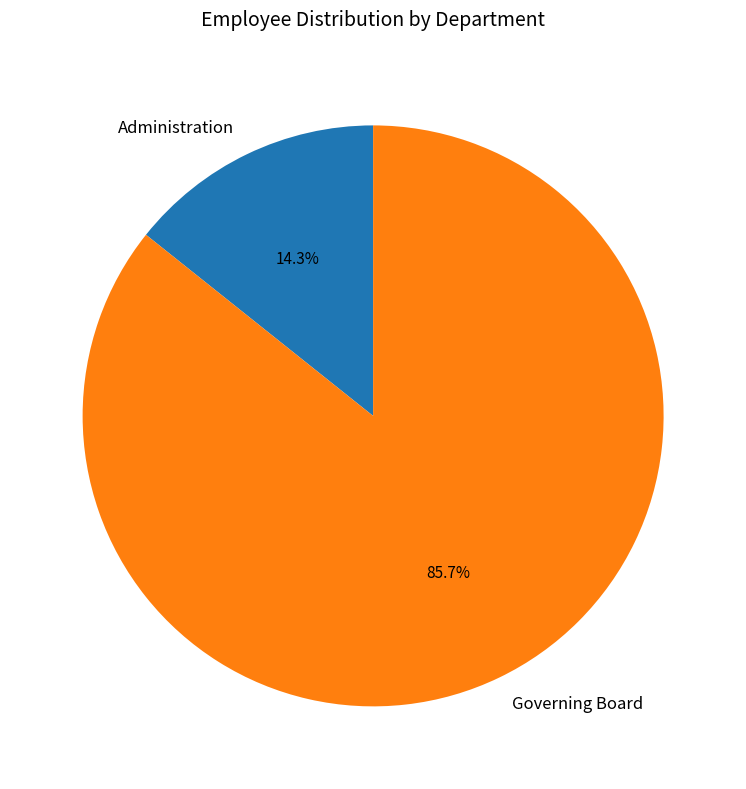

Does Governing Board represent more than half of the total?

Yes